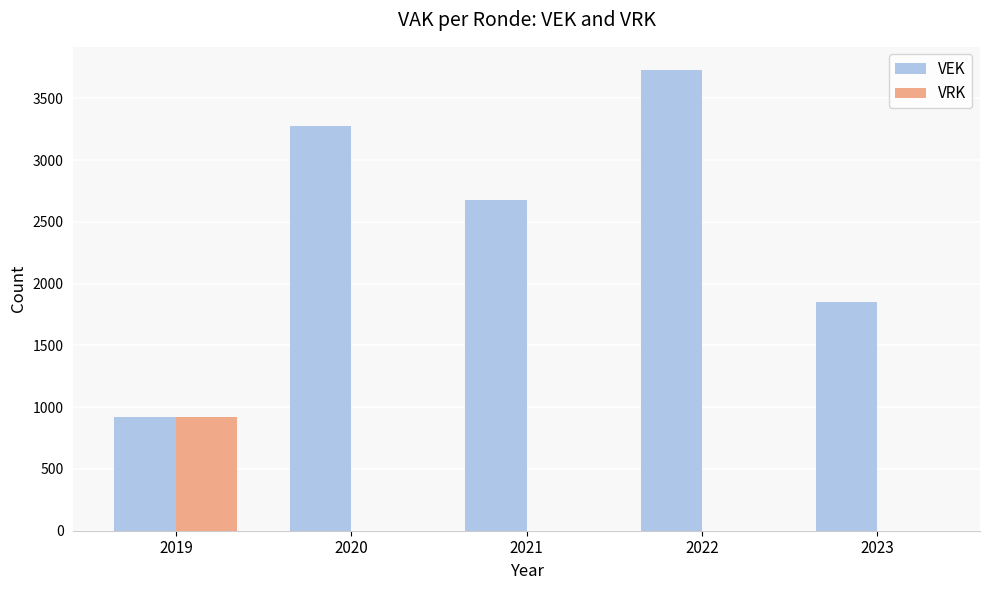

Are the bars grouped side by side (vs. stacked)?

Yes